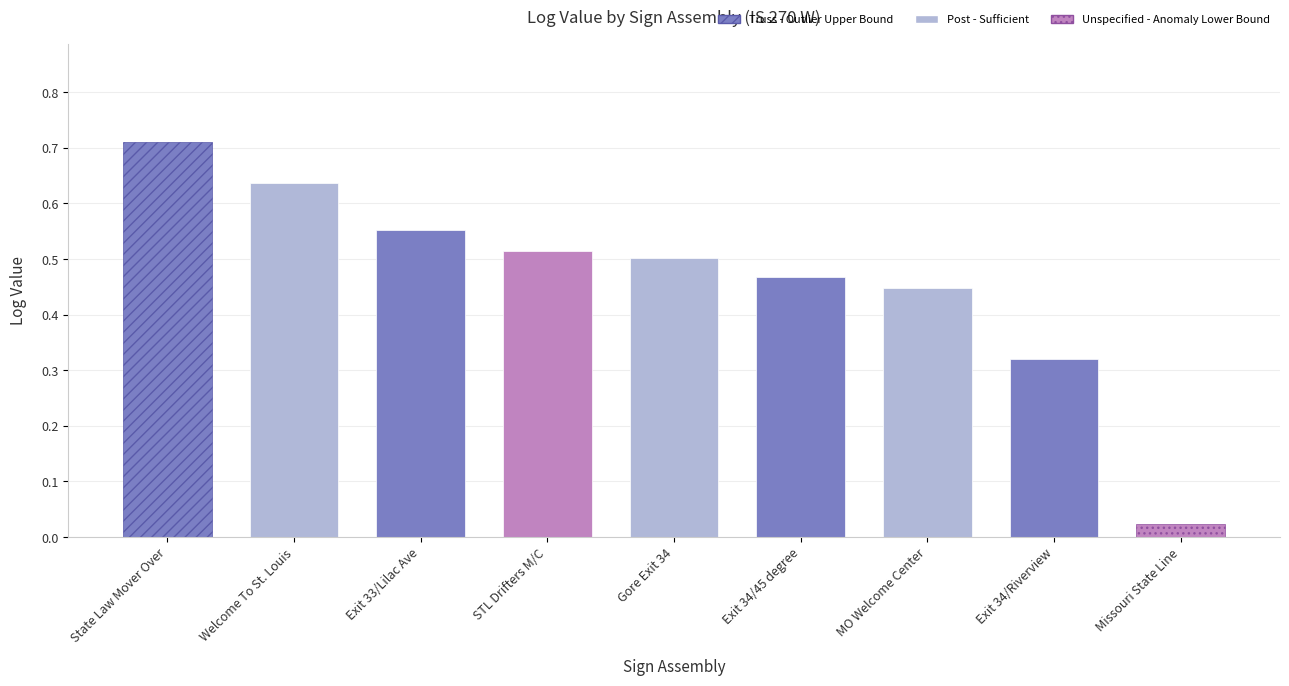

The value at STL Drifters M/C is 0.5. True or false?

True